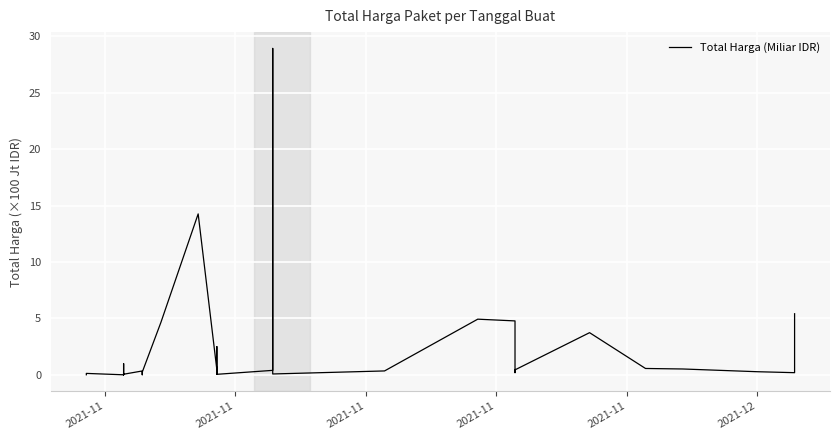

What is the difference between the maximum and minimum values?

28.9